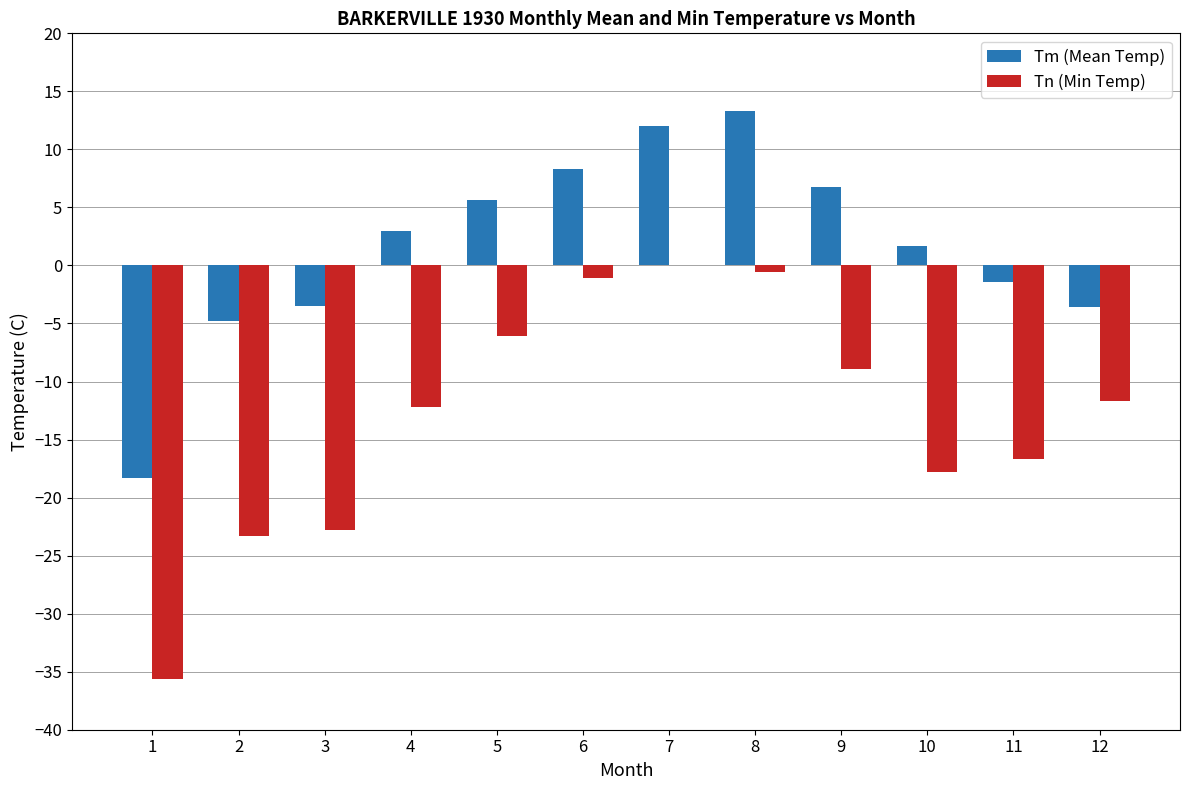

What is the sum of the Tn (Min Temp) values at 3 and 12?

-34.5